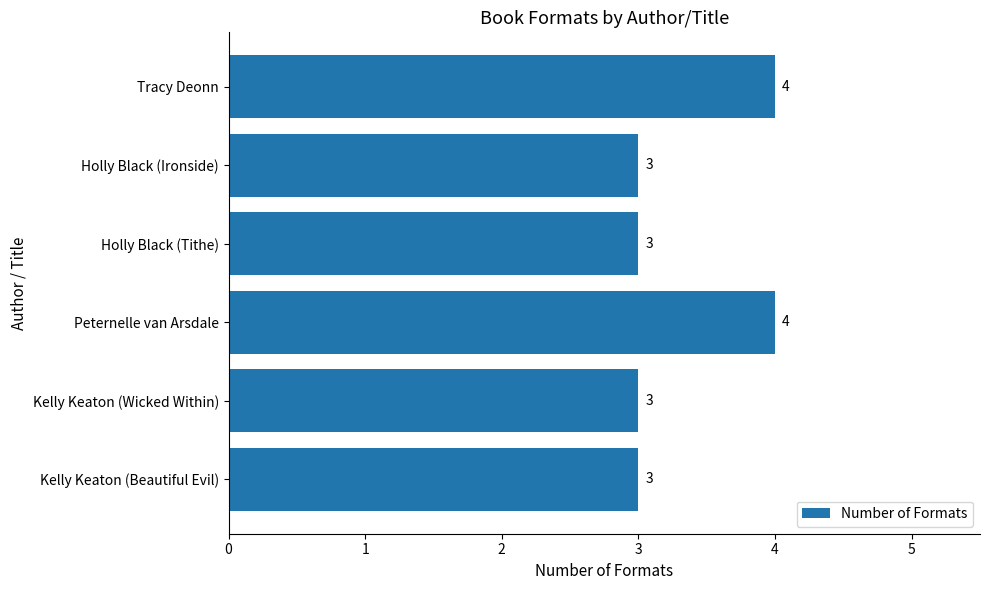

What is the smallest value displayed?

3